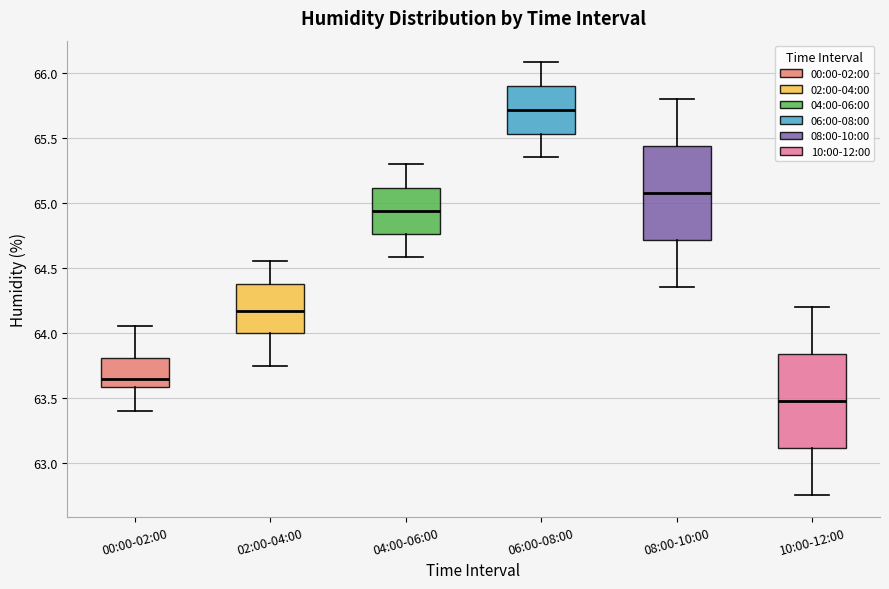

Reading left to right, read every box against the y-axis: the position of its median line, the range the box covers, and the ends of its whiskers. The values are not printed on the chart, so give them approximately, as read against the axis.

00:00-02:00: median 63.65, box 63.60 to 63.80, whiskers 63.40 to 64.05
02:00-04:00: median 64.15, box 64.00 to 64.35, whiskers 63.75 to 64.55
04:00-06:00: median 64.95, box 64.75 to 65.10, whiskers 64.60 to 65.30
06:00-08:00: median 65.70, box 65.55 to 65.90, whiskers 65.35 to 66.10
08:00-10:00: median 65.10, box 64.70 to 65.45, whiskers 64.35 to 65.80
10:00-12:00: median 63.50, box 63.10 to 63.85, whiskers 62.75 to 64.20